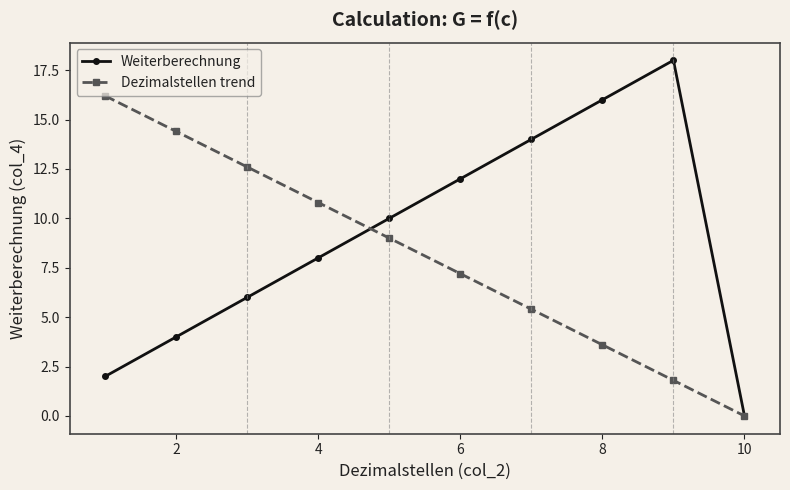

What is the value of the Dezimalstellen trend point at the 7th from the left?

5.4